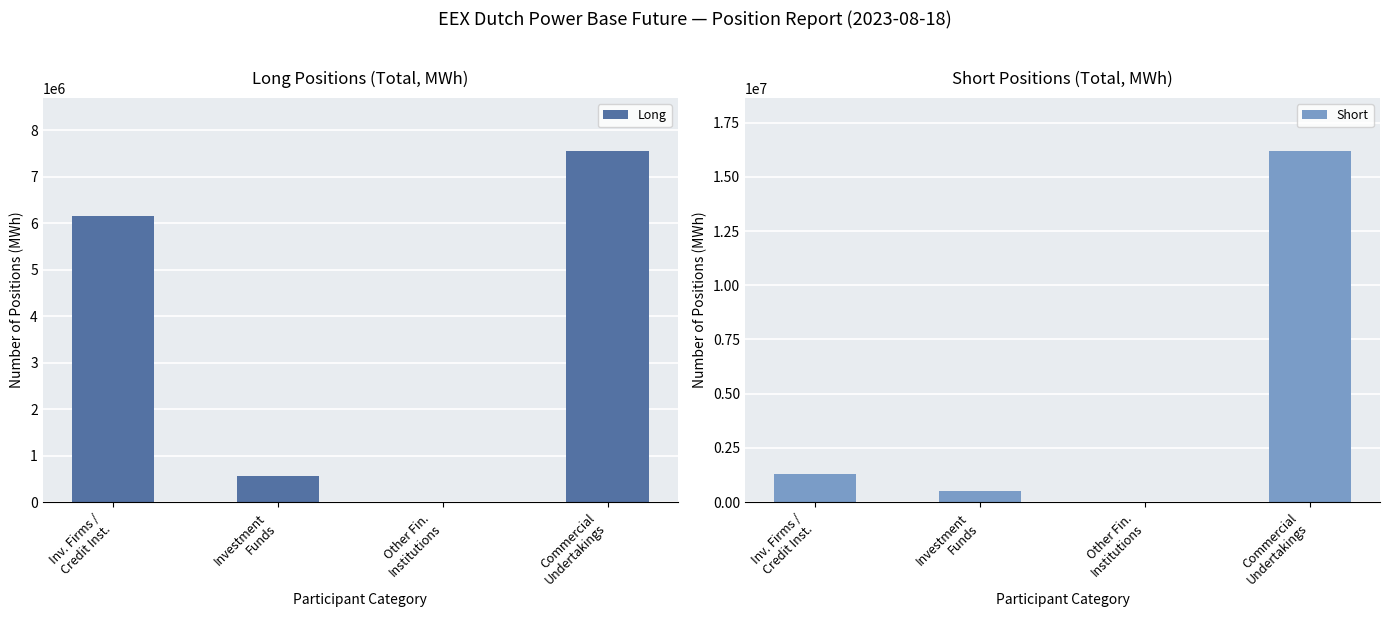

Is it true that Short equals 0 at Other Fin.
Institutions?

True